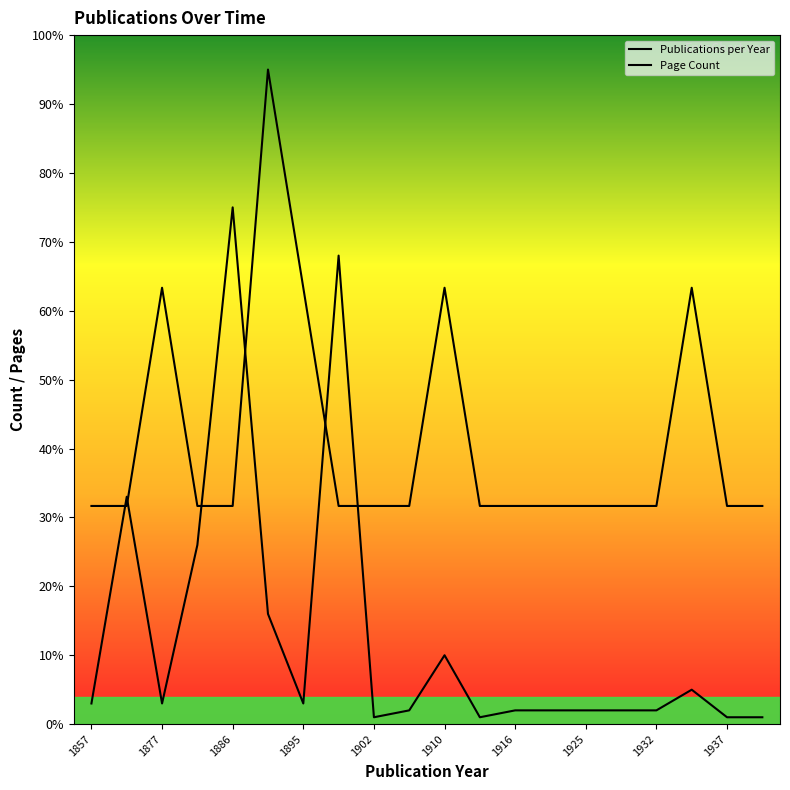

Which label corresponds to the smallest value in the chart?

1902